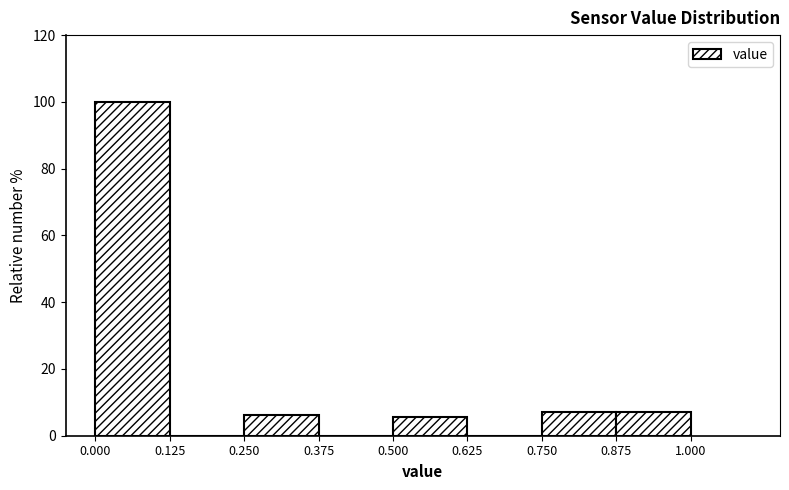

Reading left to right, transcribe this chart: for each bar, give the range it covers on the x-axis and its height. The values are not printed on the chart, so give them approximately, as read against the axis.

0.000 to 0.125: 100
0.125 to 0.250: 0
0.250 to 0.375: 6
0.375 to 0.500: 0
0.500 to 0.625: 6
0.625 to 0.750: 0
0.750 to 0.875: 8
0.875 to 1.000: 8